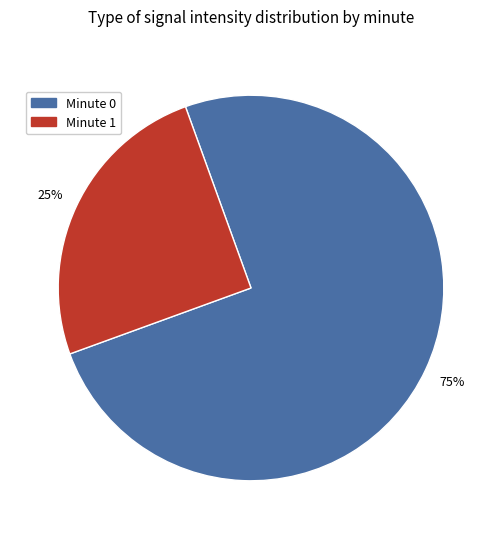

Rank the categories by value from highest to lowest.

Minute 0, Minute 1